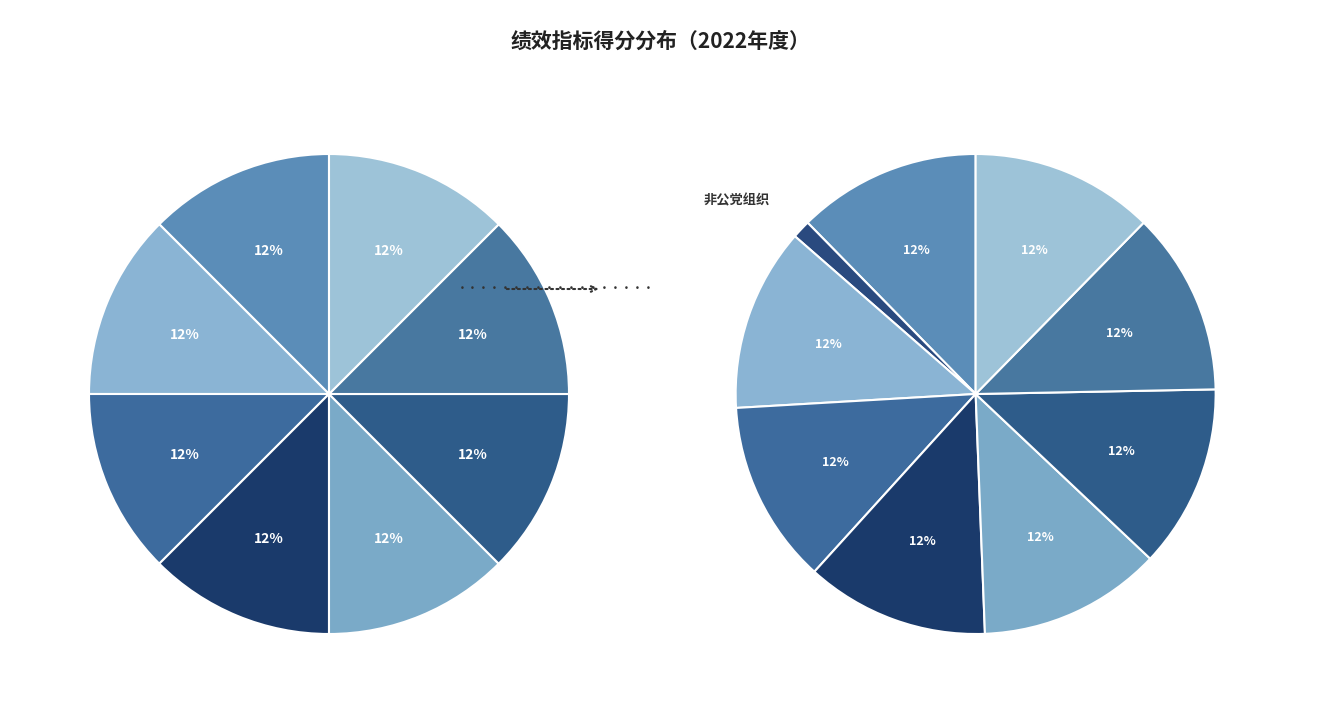

To the nearest percent, what is the difference between the 非公党组织 and 思想教育 slice percentages?

12%